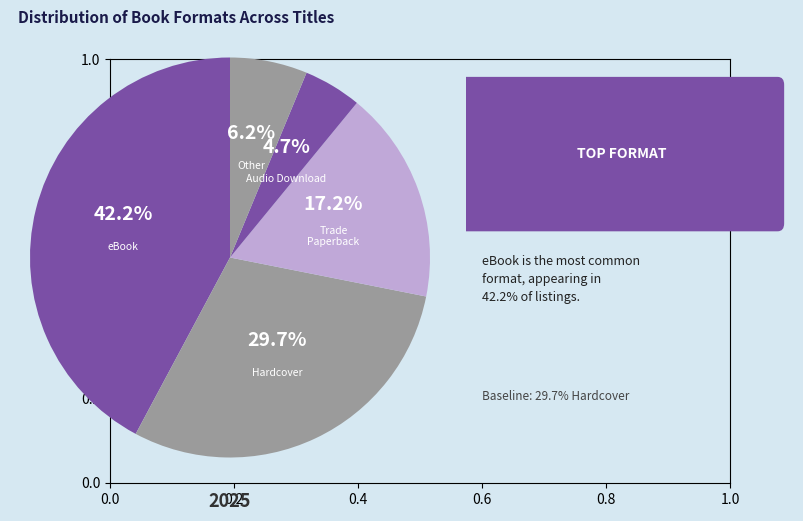

Count the number of slices in the pie.

5